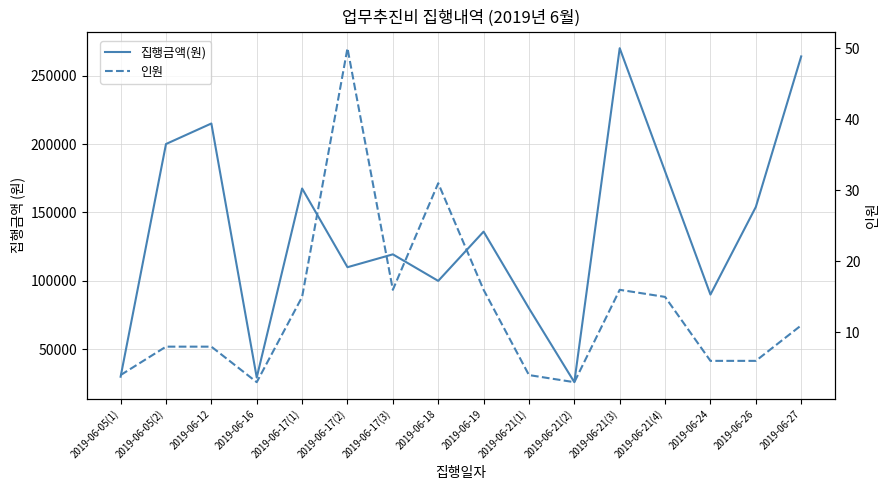

What is the value of the 인원 point at the 13th from the left?

15